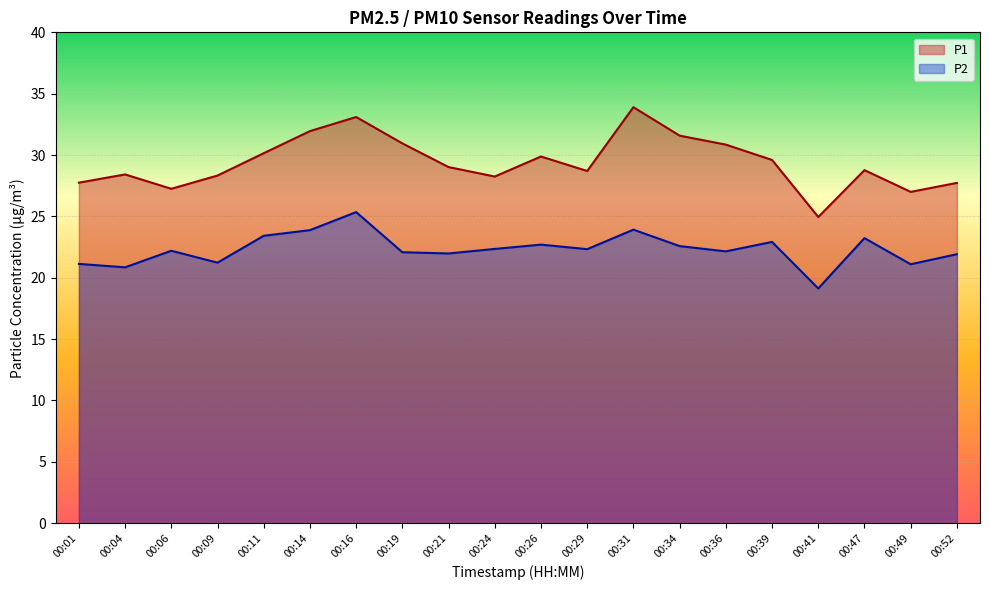

True or false: P2 has more than 1 points higher than both neighbors.

True